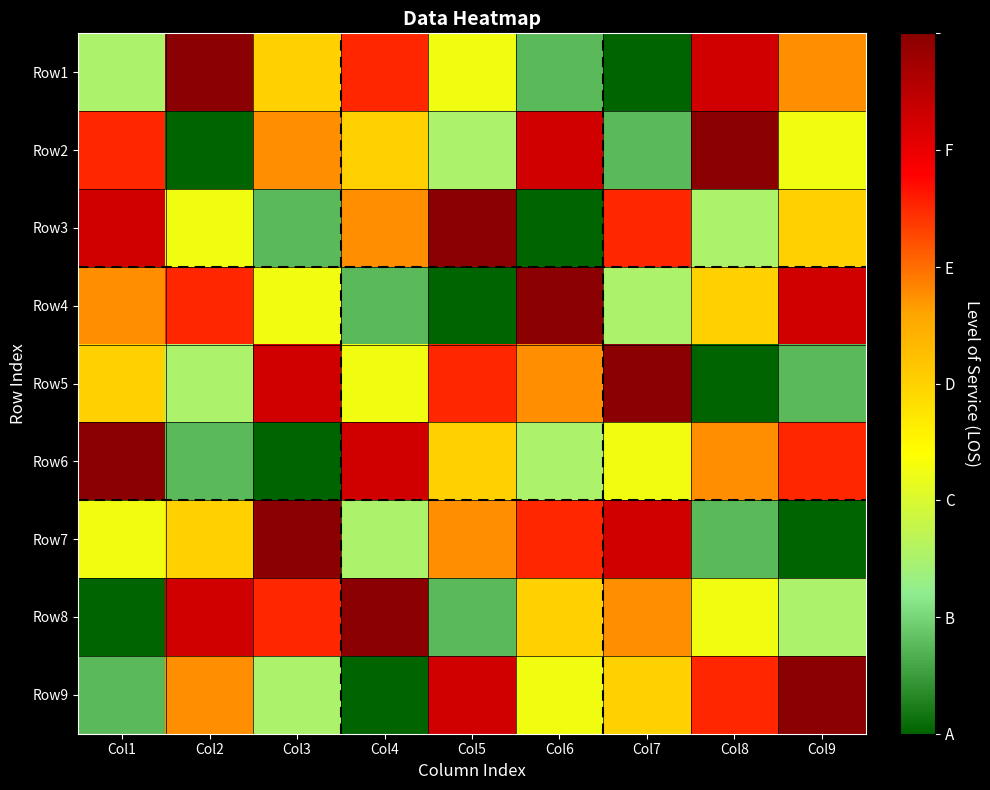

Reading left to right, transcribe all the data shown in this chart.

Row1: Col1=3	Col2=9	Col3=5	Col4=7	Col5=4	Col6=2	Col7=1	Col8=8	Col9=6
Row2: Col1=7	Col2=1	Col3=6	Col4=5	Col5=3	Col6=8	Col7=2	Col8=9	Col9=4
Row3: Col1=8	Col2=4	Col3=2	Col4=6	Col5=9	Col6=1	Col7=7	Col8=3	Col9=5
Row4: Col1=6	Col2=7	Col3=4	Col4=2	Col5=1	Col6=9	Col7=3	Col8=5	Col9=8
Row5: Col1=5	Col2=3	Col3=8	Col4=4	Col5=7	Col6=6	Col7=9	Col8=1	Col9=2
Row6: Col1=9	Col2=2	Col3=1	Col4=8	Col5=5	Col6=3	Col7=4	Col8=6	Col9=7
Row7: Col1=4	Col2=5	Col3=9	Col4=3	Col5=6	Col6=7	Col7=8	Col8=2	Col9=1
Row8: Col1=1	Col2=8	Col3=7	Col4=9	Col5=2	Col6=5	Col7=6	Col8=4	Col9=3
Row9: Col1=2	Col2=6	Col3=3	Col4=1	Col5=8	Col6=4	Col7=5	Col8=7	Col9=9